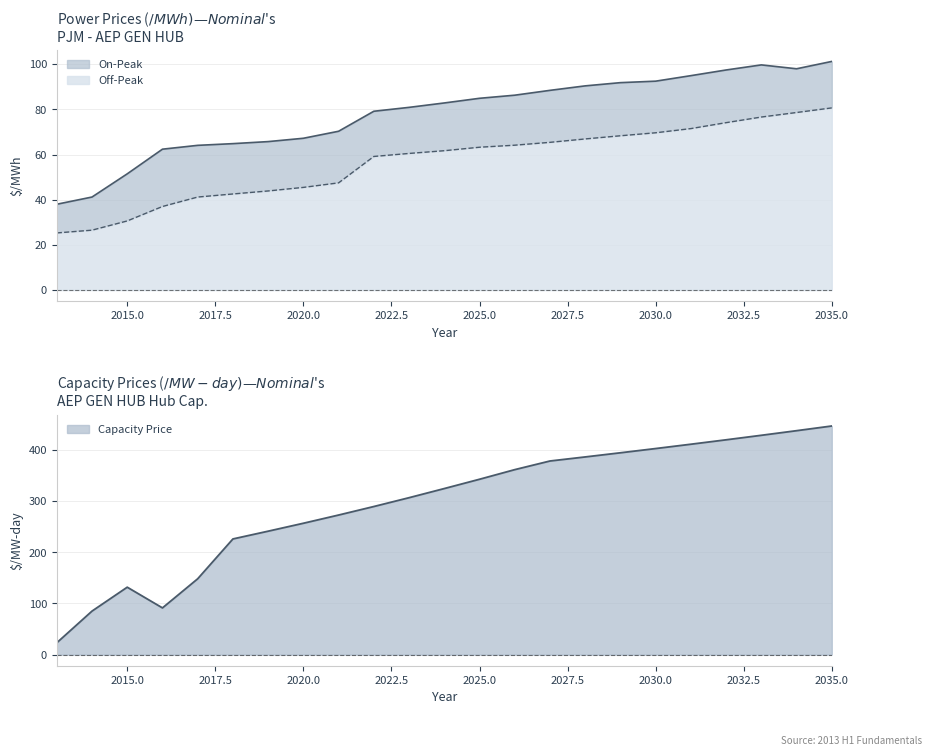

What are all the series names shown in the legend?

On-Peak, Off-Peak, Capacity Price